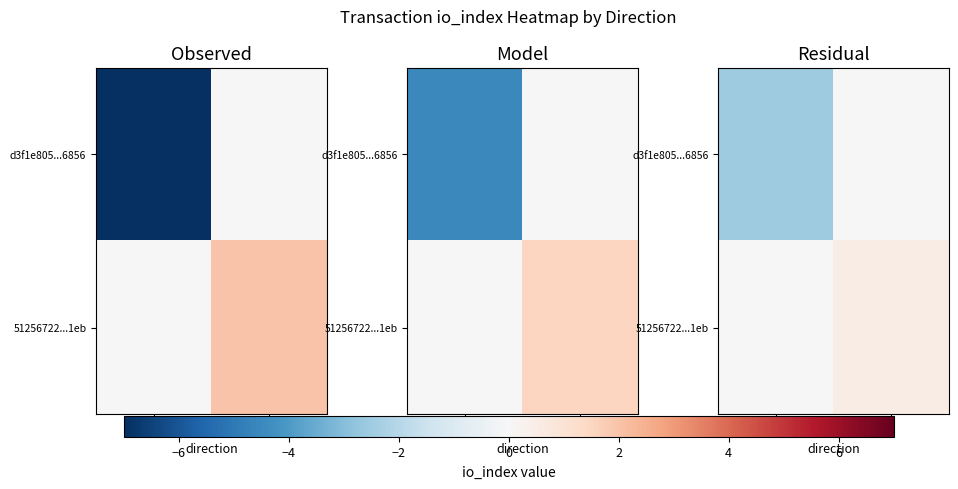

Is it true that d3f1e805...6856 equals -0.8 at -1?

False